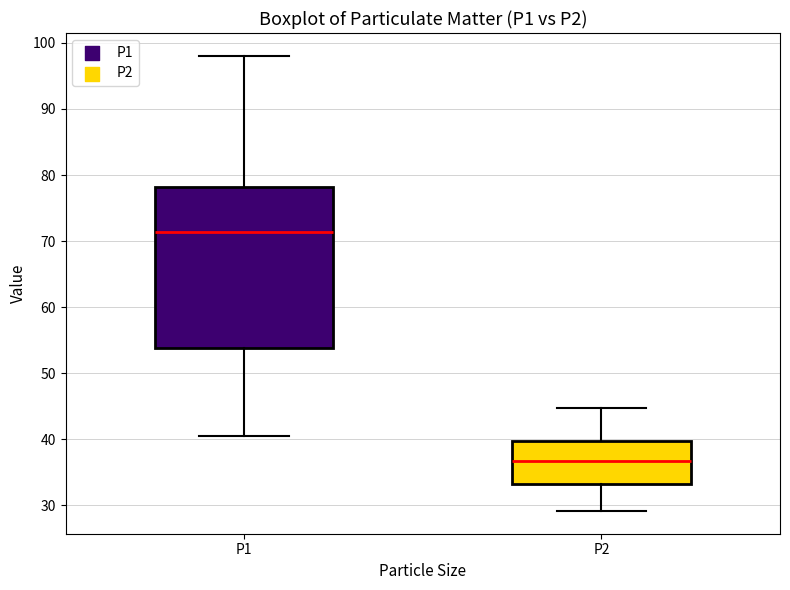

Reading left to right, transcribe this box plot: for each box, give where its median line is, the range the box spans, and where its two whiskers end, as read against the y-axis. The values are not printed on the chart, so give them approximately, as read against the axis.

P1: median 71, box 54 to 78, whiskers 41 to 98
P2: median 37, box 33 to 40, whiskers 29 to 45